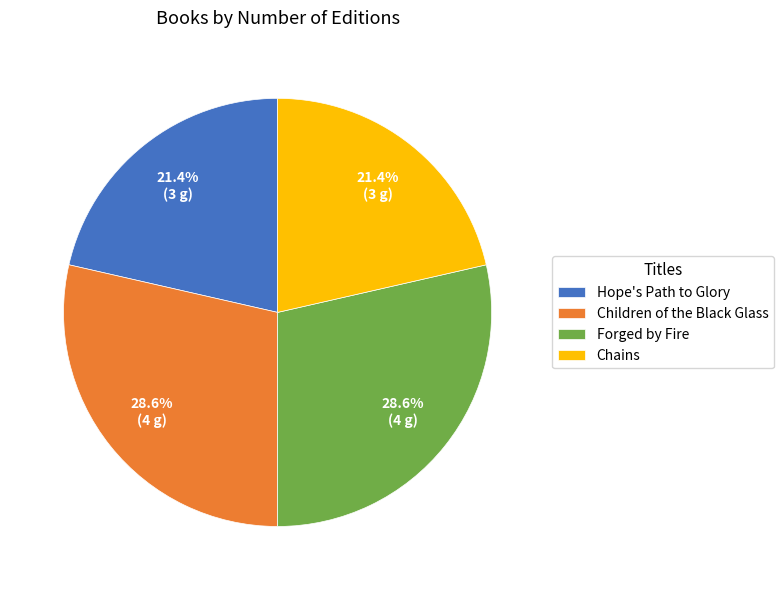

True or false: Forged by Fire accounts for 20% of the total.

False